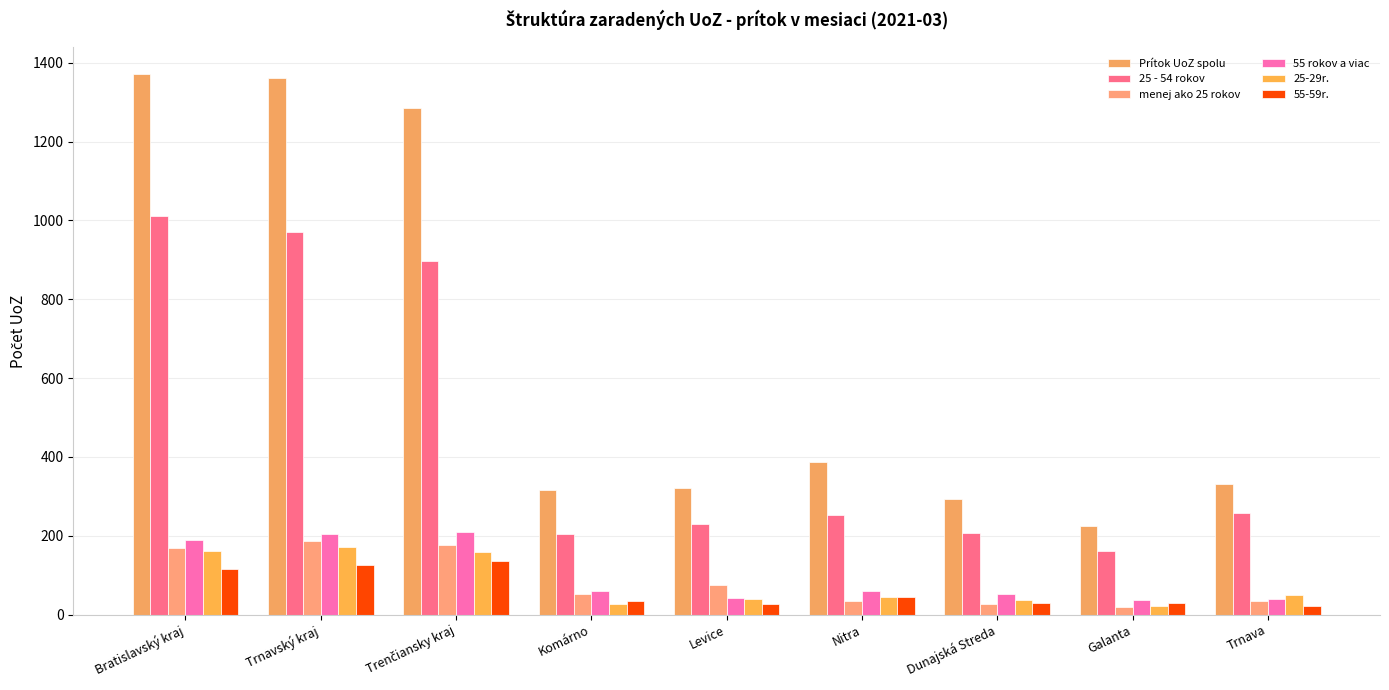

What is the sum of all Prítok UoZ spolu values?

5891